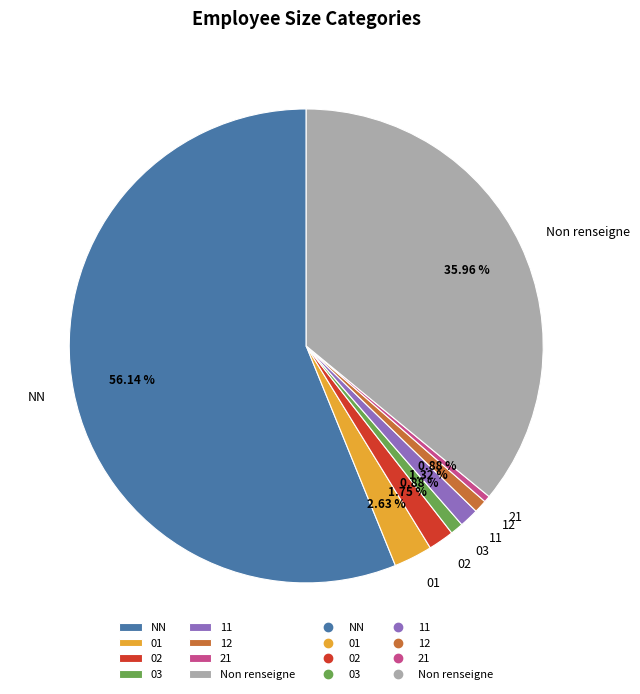

What portion of the pie excludes 12?

99.1%